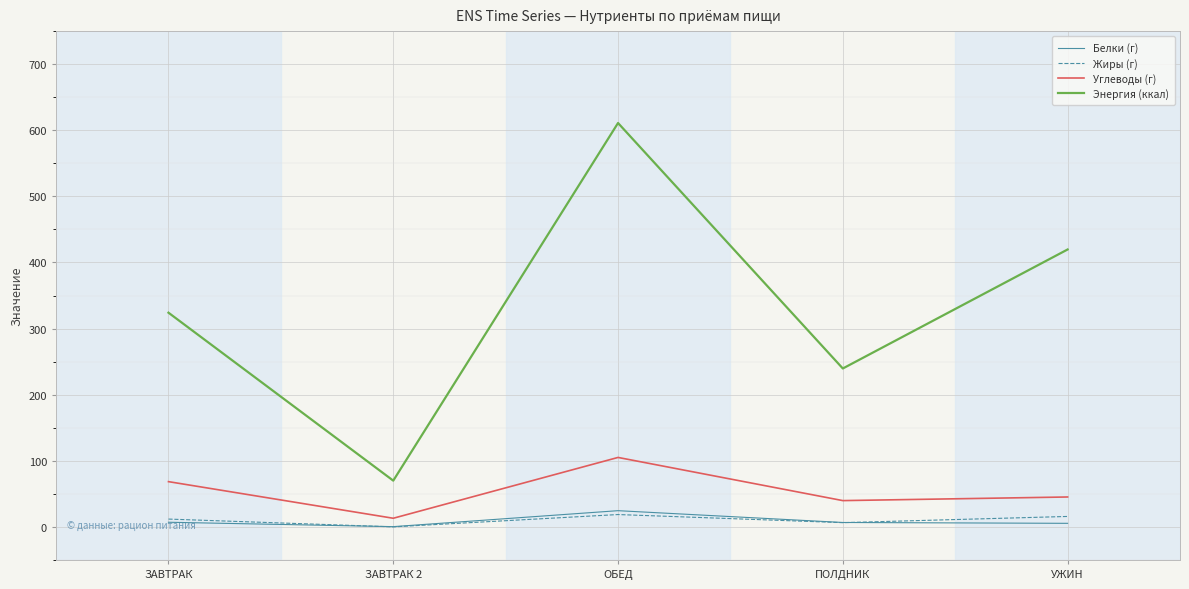

What value does the Энергия (ккал) series have at ЗАВТРАК?

324.1